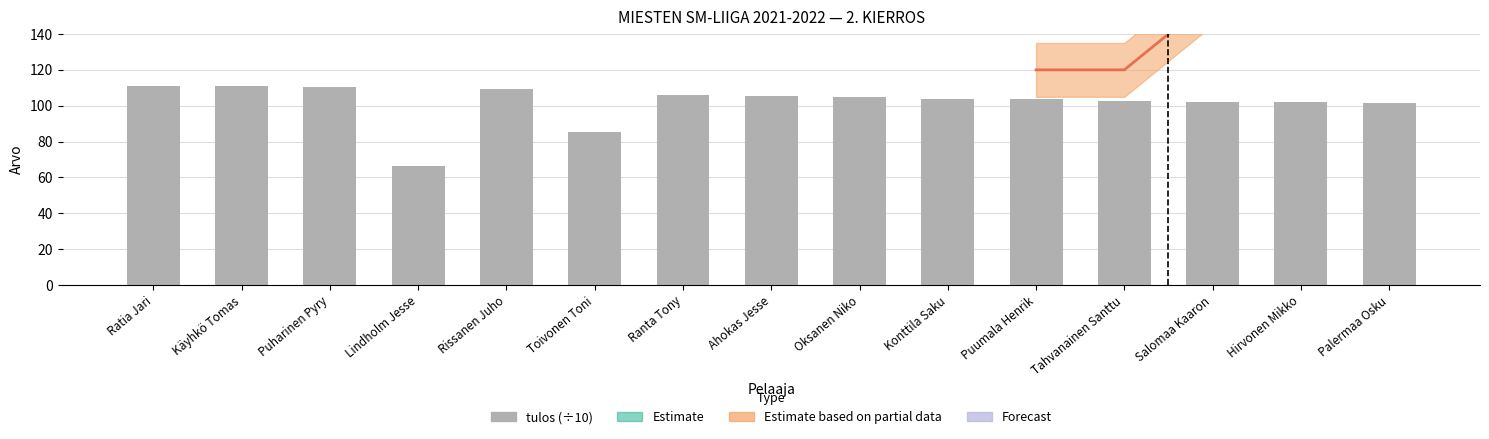

Approximately how many times larger is the value at Hirvonen Mikko compared to Puharinen Pyry?

0.9